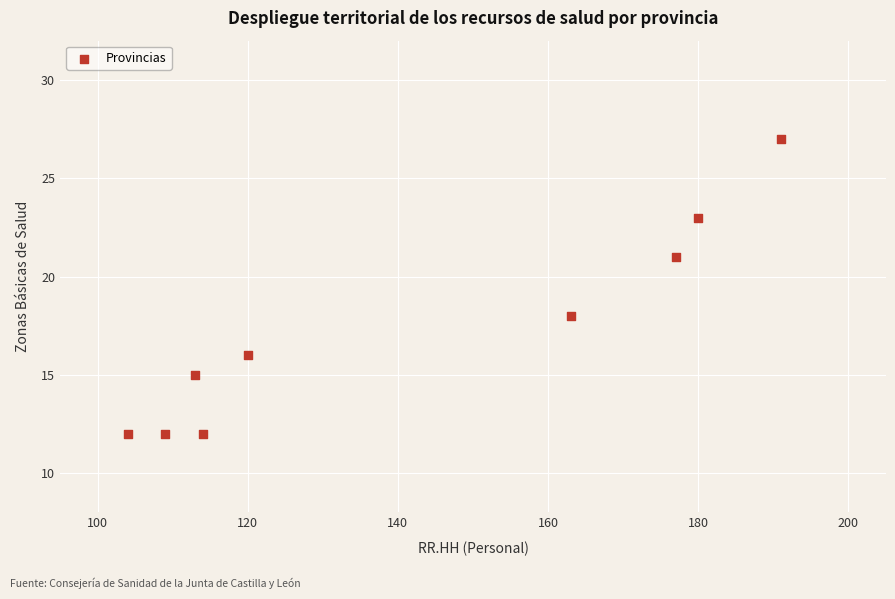

What is the range of X values (max minus min)?

87